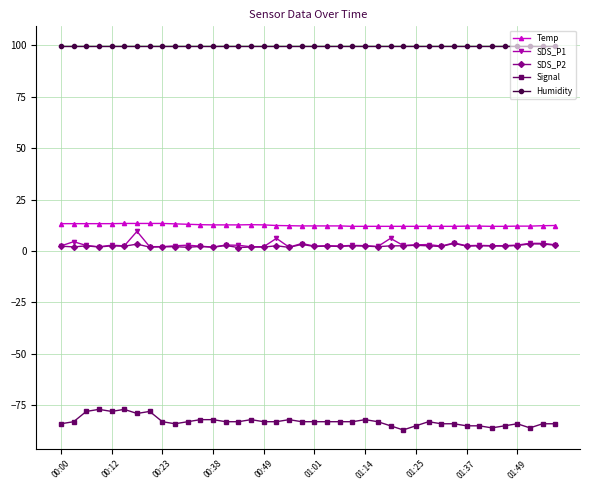

How many distinct data groups are displayed?

5